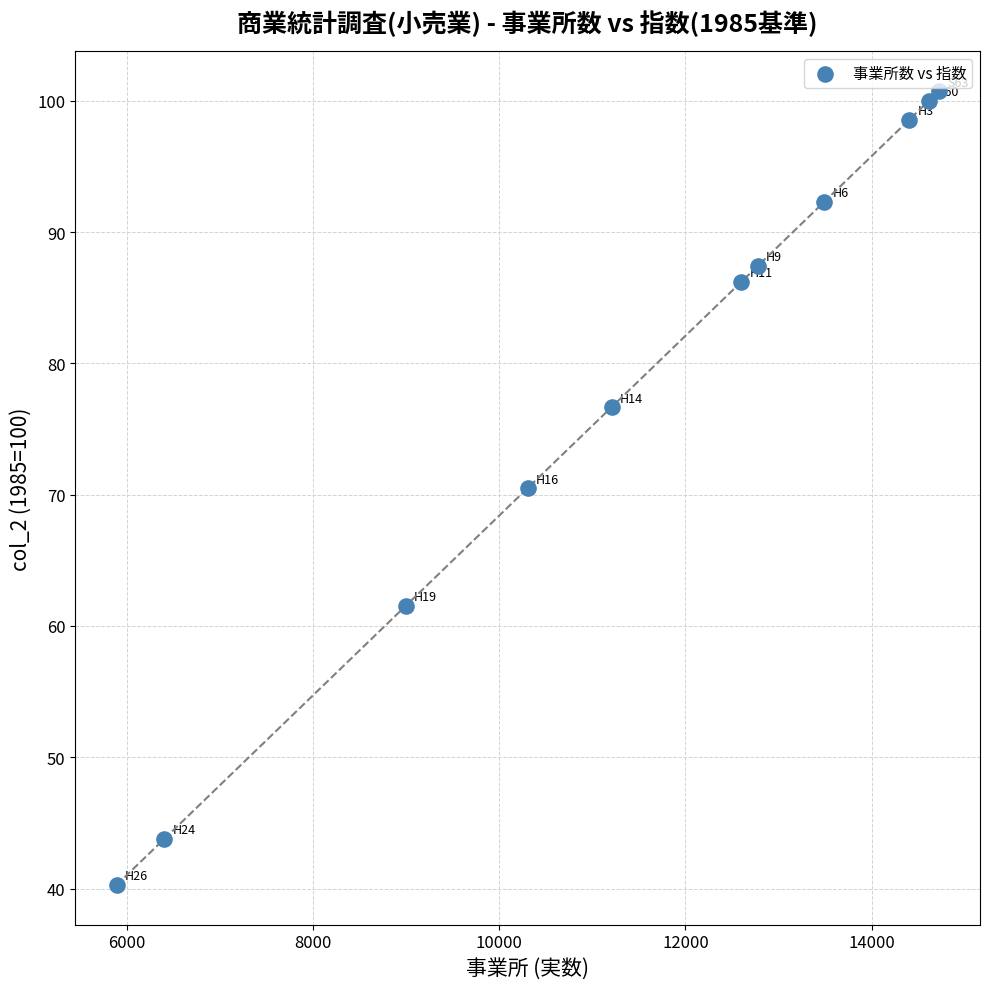

What is the range of Y values (max minus min)?

60.5